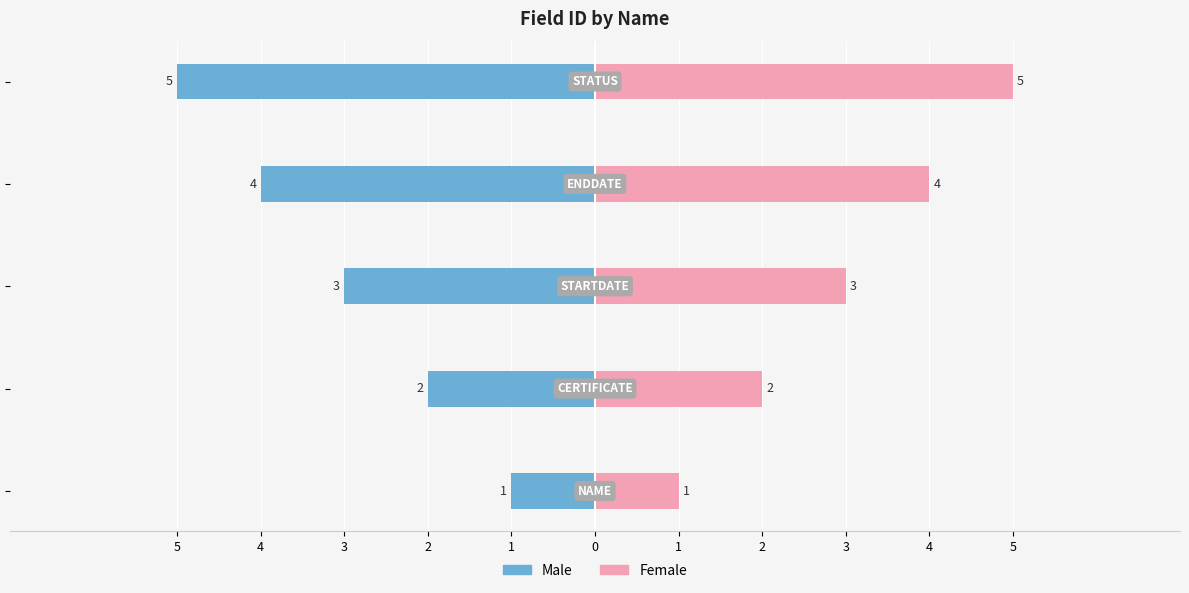

What is the average value of the Male series?

-3